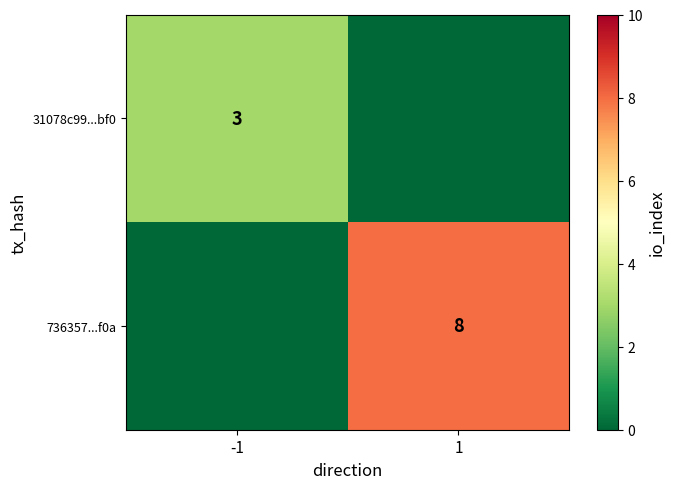

True or false: 736357...f0a has a value of 8 at 1.

True